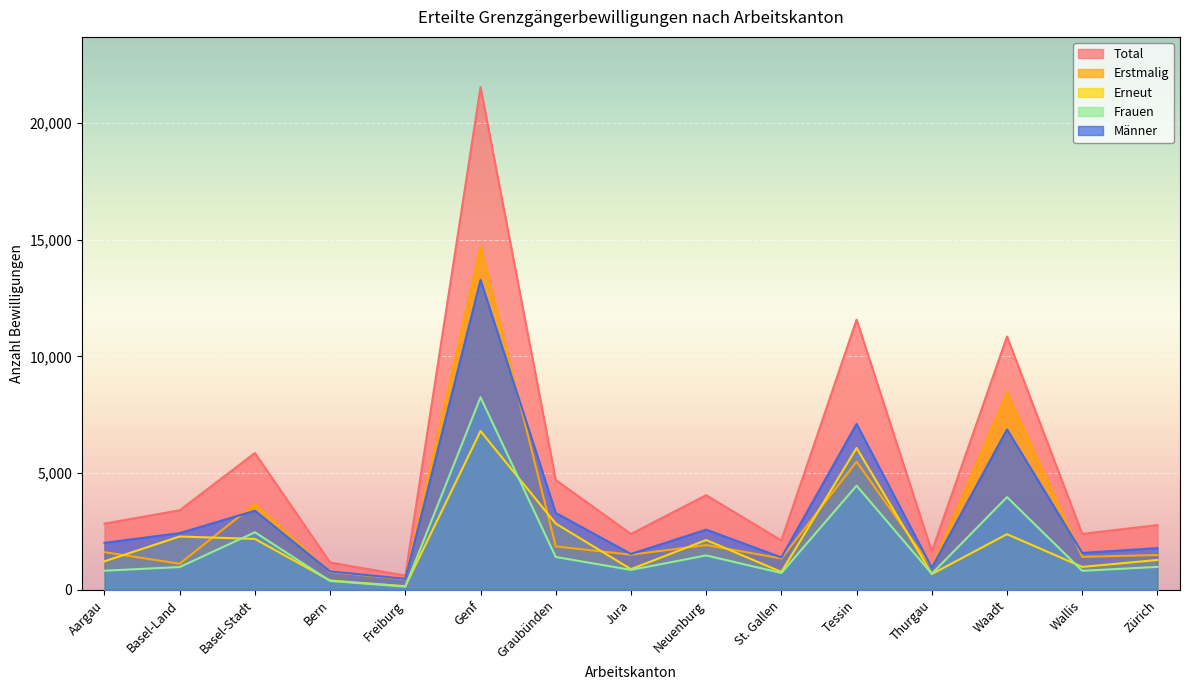

Which series ends up on top after the final intersection of Erneut and Frauen?

Erneut